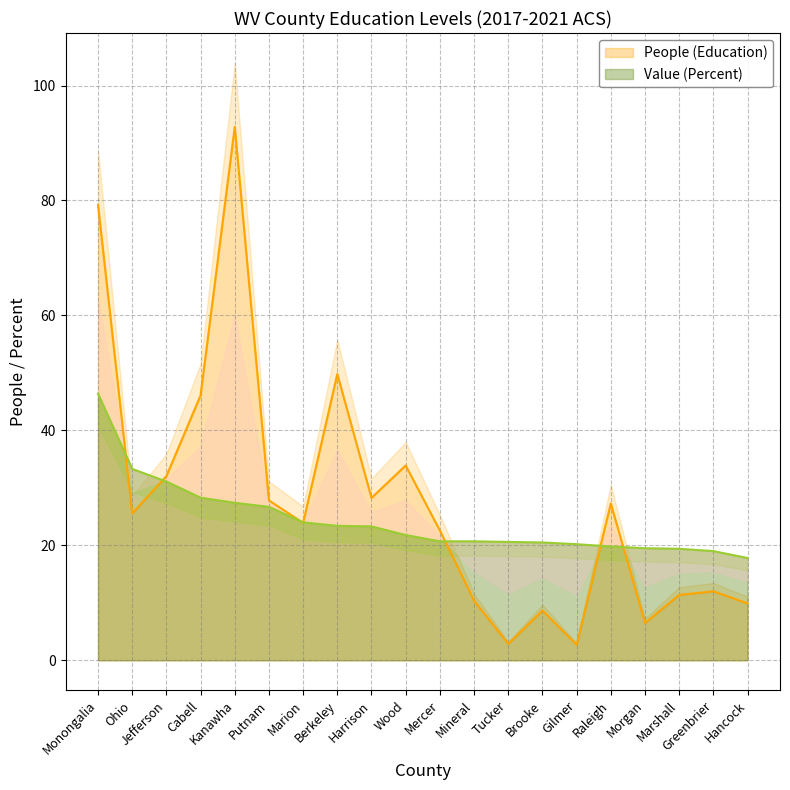

What position from the left is Wood?

10